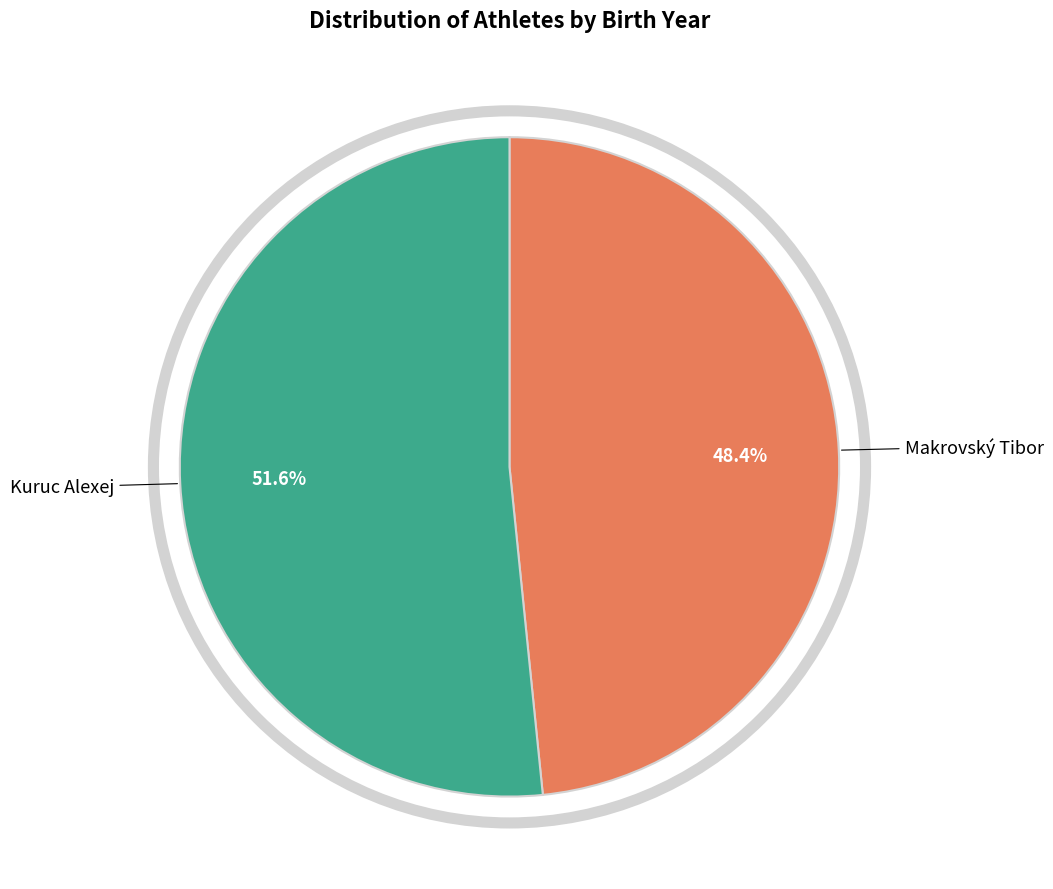

How many segments does this pie chart have?

2